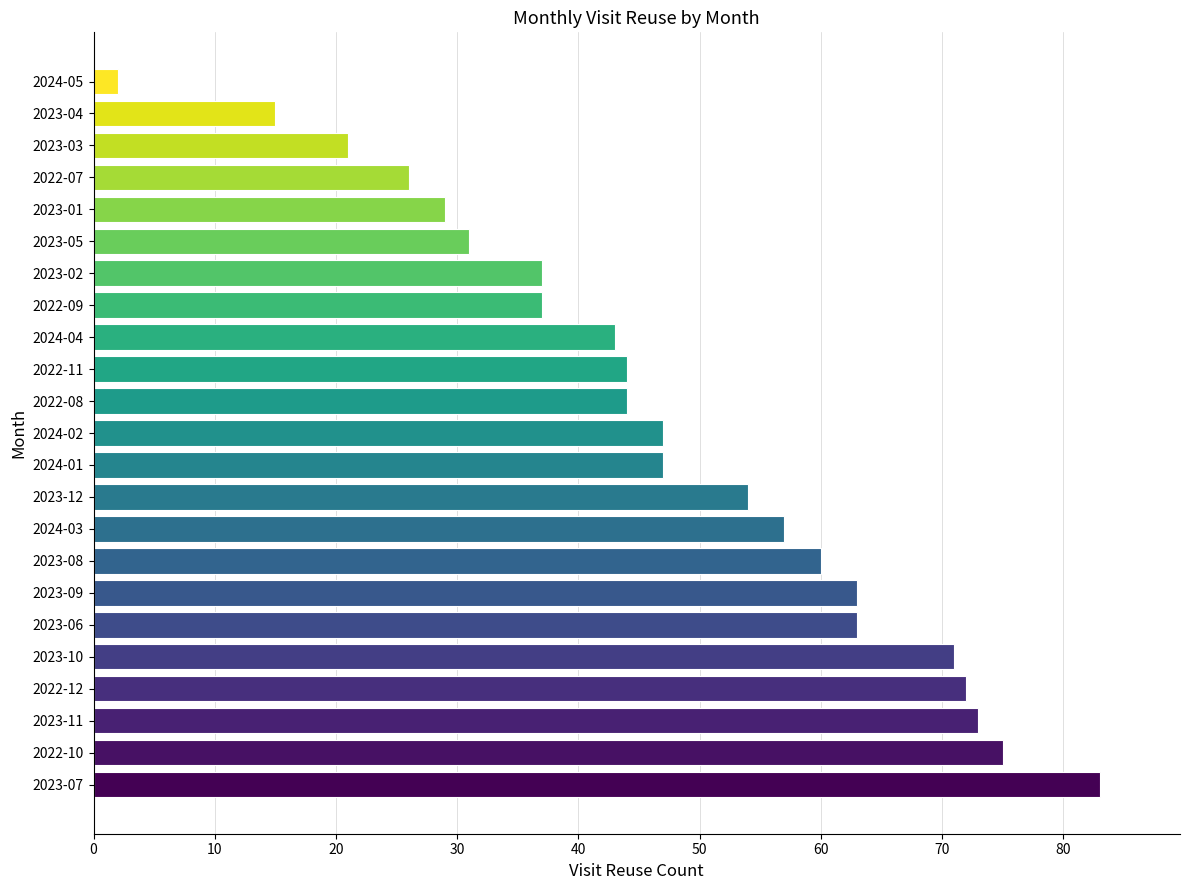

Between 2024-03 and 2024-04, which is larger?

2024-03